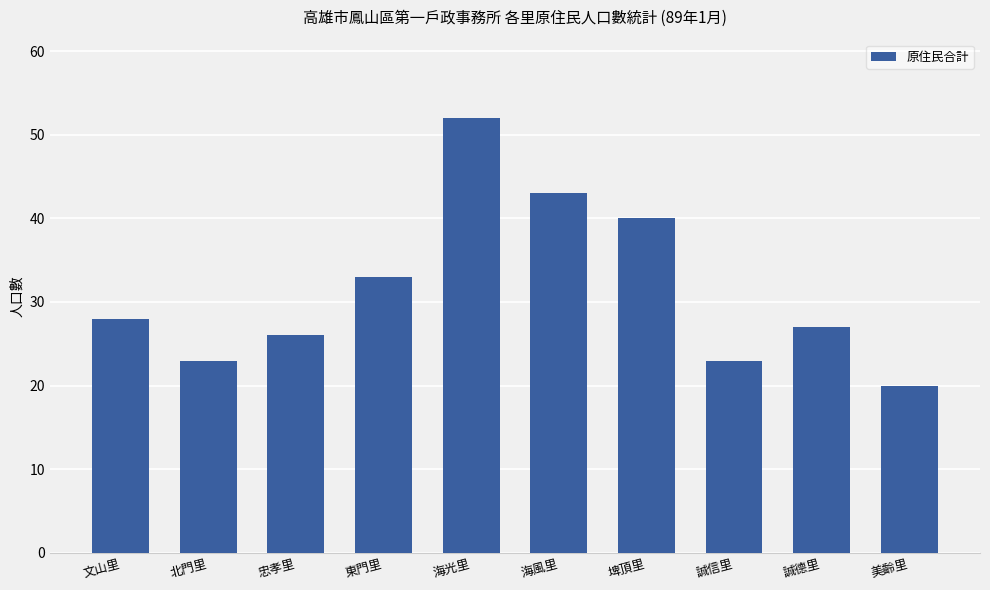

What is the greatest value displayed?

52